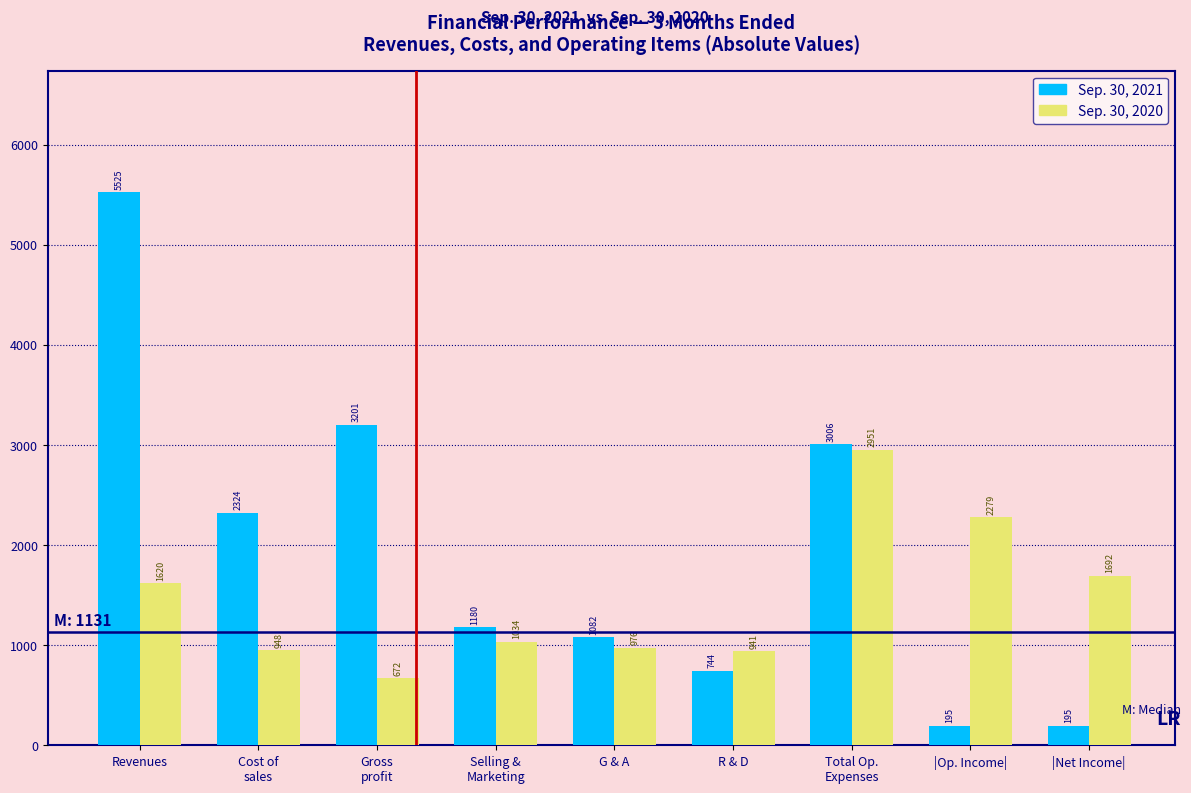

Reading right to left, what are all the values shown in this chart?

Sep. 30, 2021: 195	195	3006	744	1082	1180	3201	2324	5525
Sep. 30, 2020: 1692	2279	2951	941	976	1034	672	948	1620